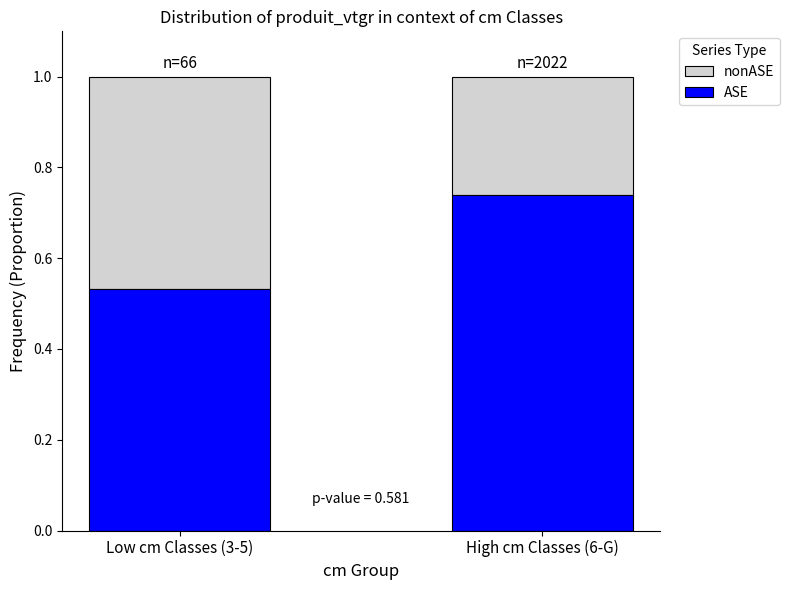

The value of ASE at High cm Classes (6-G) is 1.2. True or false?

False